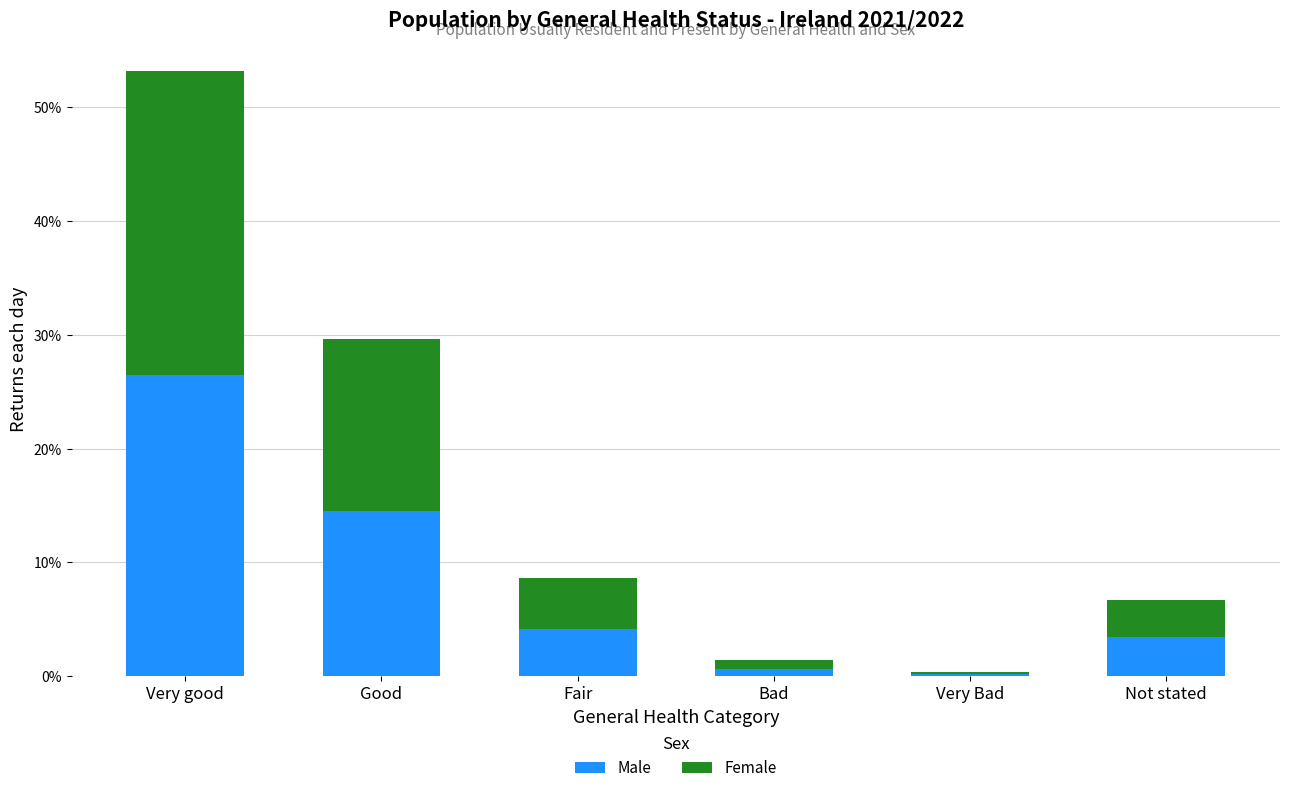

What is the total value across all series at Very good?

53.2